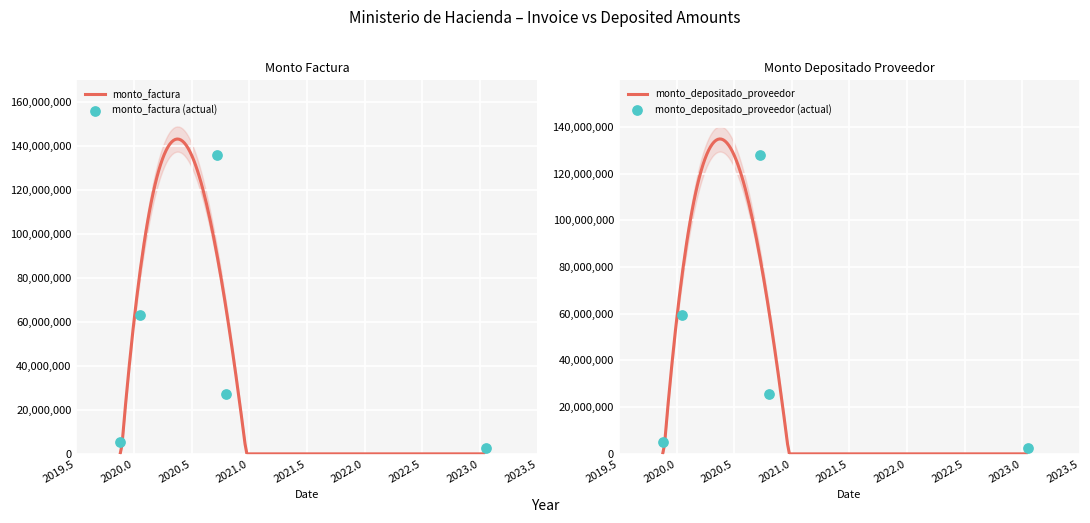

Is the value of monto_factura at 2023-01-20 greater than the value of monto_depositado_proveedor at 2020-10-20?

No